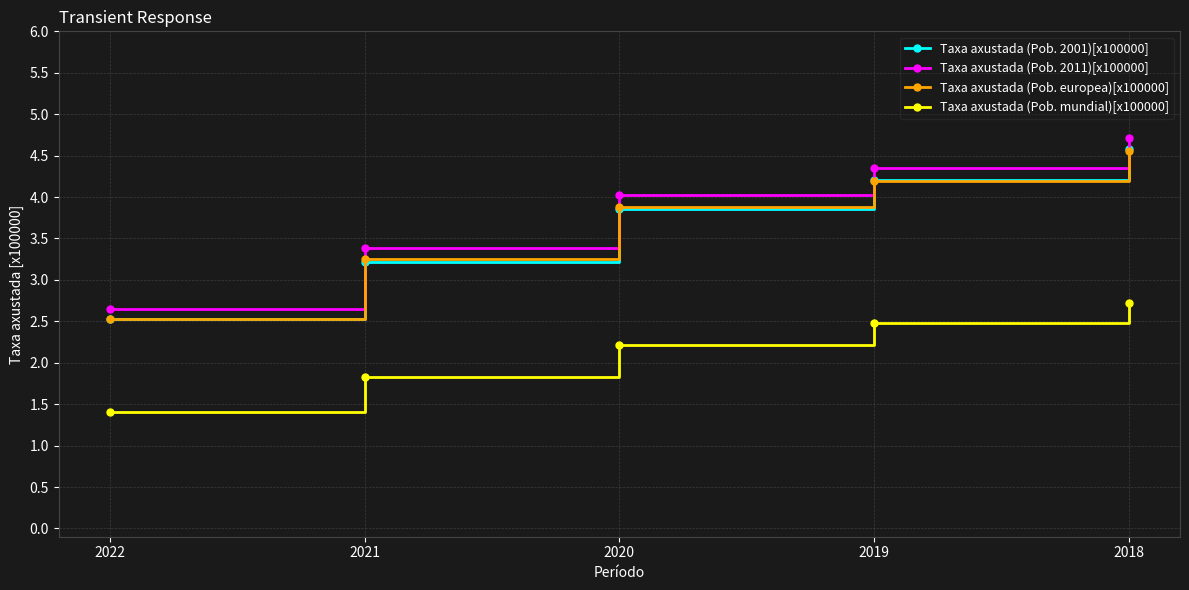

List the labels in order of Taxa axustada (Pob. mundial)[x100000] value, largest first.

2018, 2019, 2020, 2021, 2022